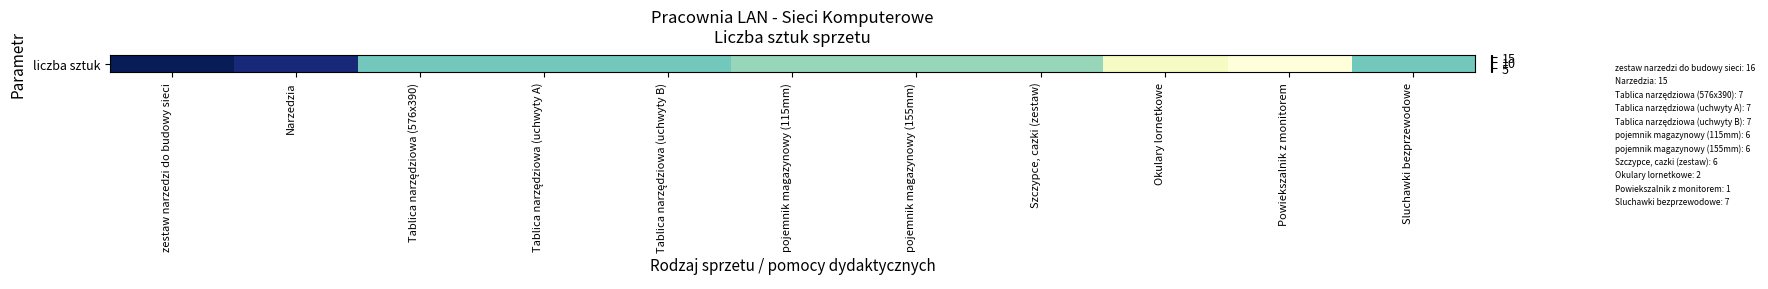

List the labels in order of value, smallest first.

Powiekszalnik z monitorem, Okulary lornetkowe, pojemnik magazynowy (115mm), pojemnik magazynowy (155mm), Szczypce, cazki (zestaw), Tablica narzędziowa (576x390), Tablica narzędziowa (uchwyty A), Tablica narzędziowa (uchwyty B), Sluchawki bezprzewodowe, Narzedzia, zestaw narzedzi do budowy sieci